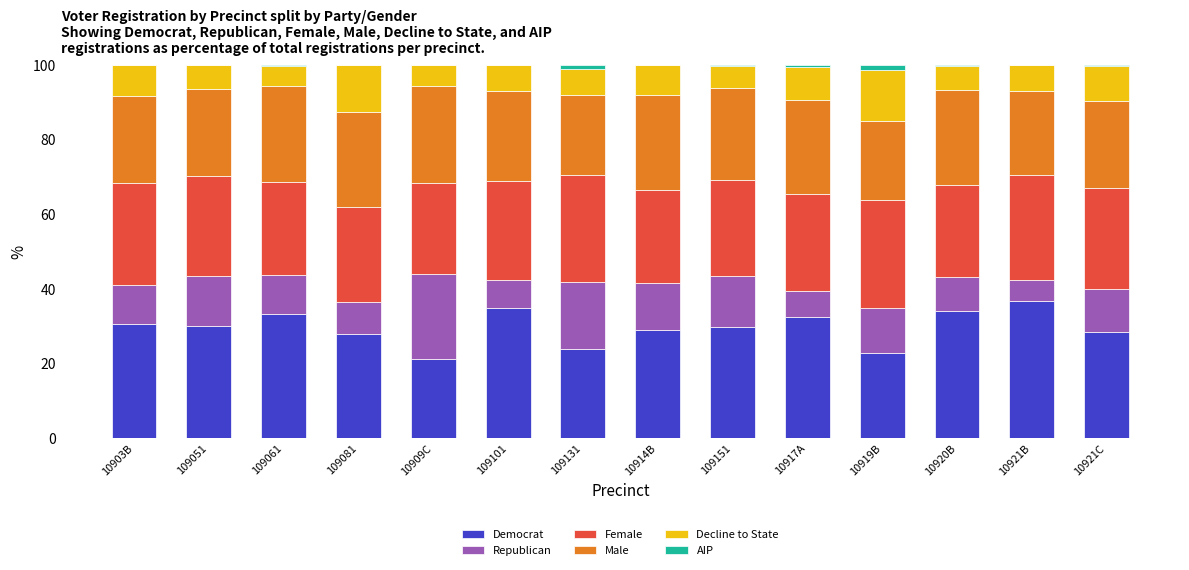

Does the chart contain stacked bars?

Yes